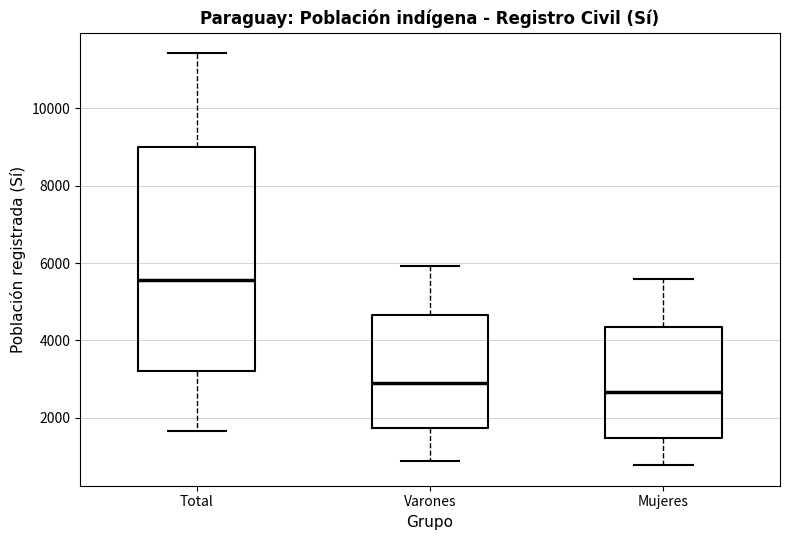

Reading left to right, transcribe this box plot: for each box, give where its median line is, the range the box spans, and where its two whiskers end, as read against the y-axis. The values are not printed on the chart, so give them approximately, as read against the axis.

Total: median 5600, box 3200 to 9000, whiskers 1600 to 11400
Varones: median 2800, box 1800 to 4600, whiskers 800 to 6000
Mujeres: median 2600, box 1400 to 4400, whiskers 800 to 5600